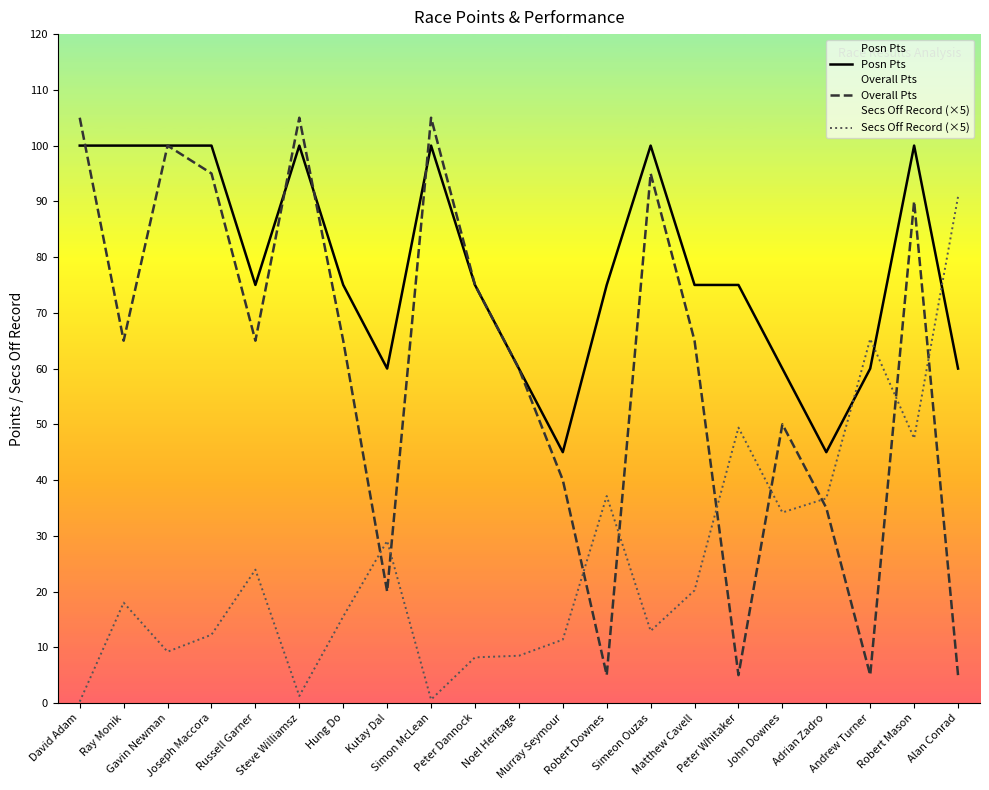

Which has a higher value, Alan Conrad or John Downes?

Alan Conrad